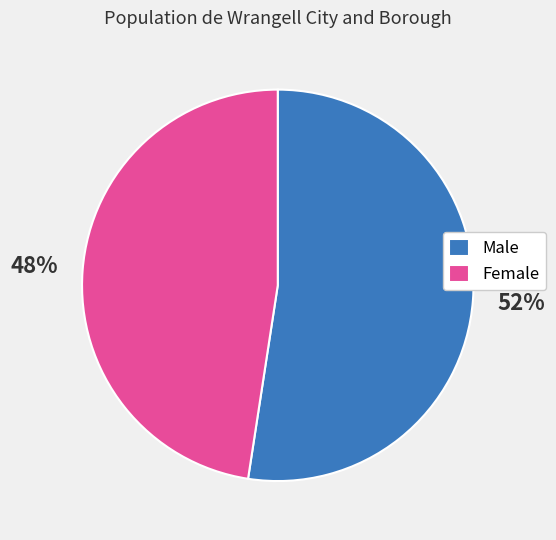

To the nearest percent, what portion does Male represent?

52%